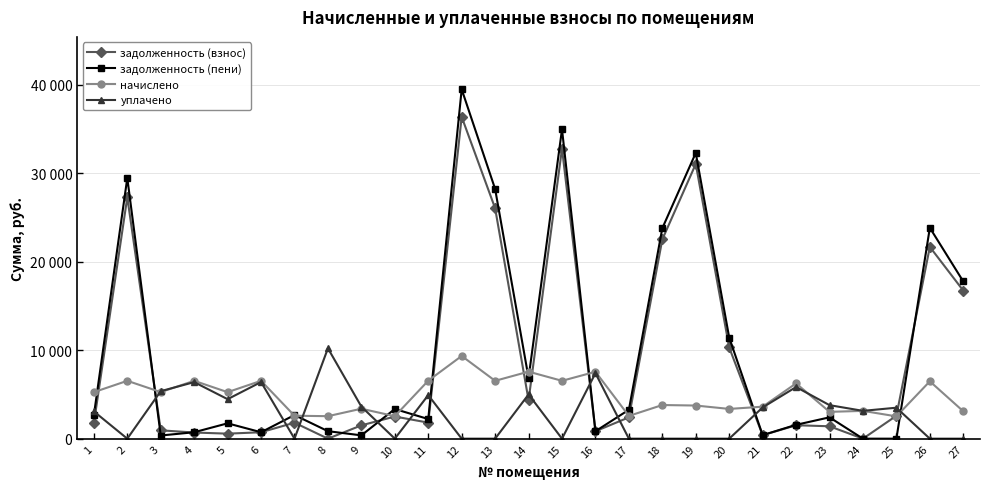

What are all the series names shown in the legend?

задолженность (взнос), задолженность (пени), начислено, уплачено